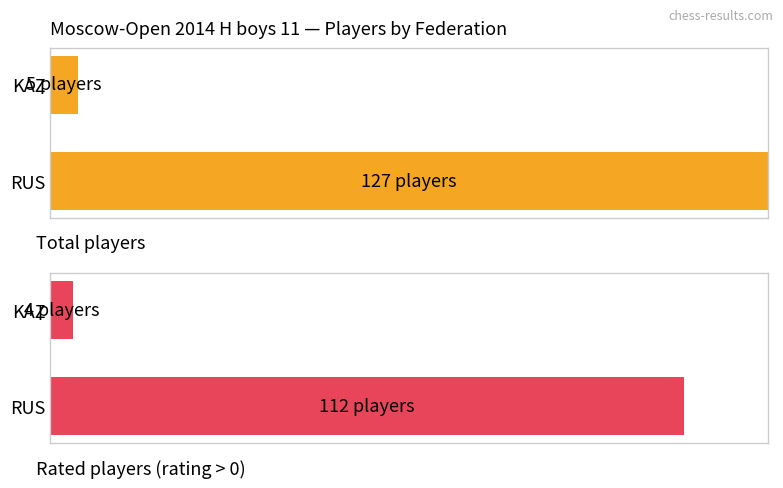

How many values in the Rated players (rating > 0) series are below 88?

1